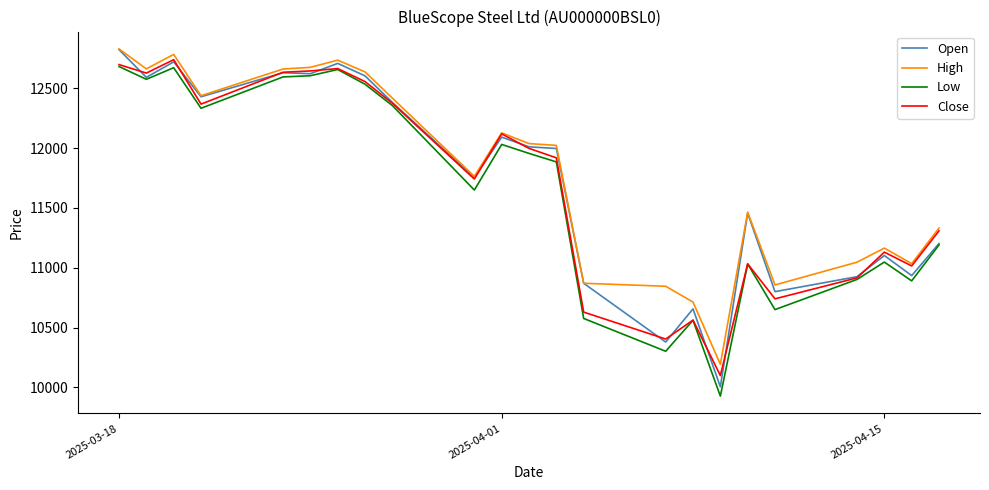

Does the chart have visible grid lines?

No